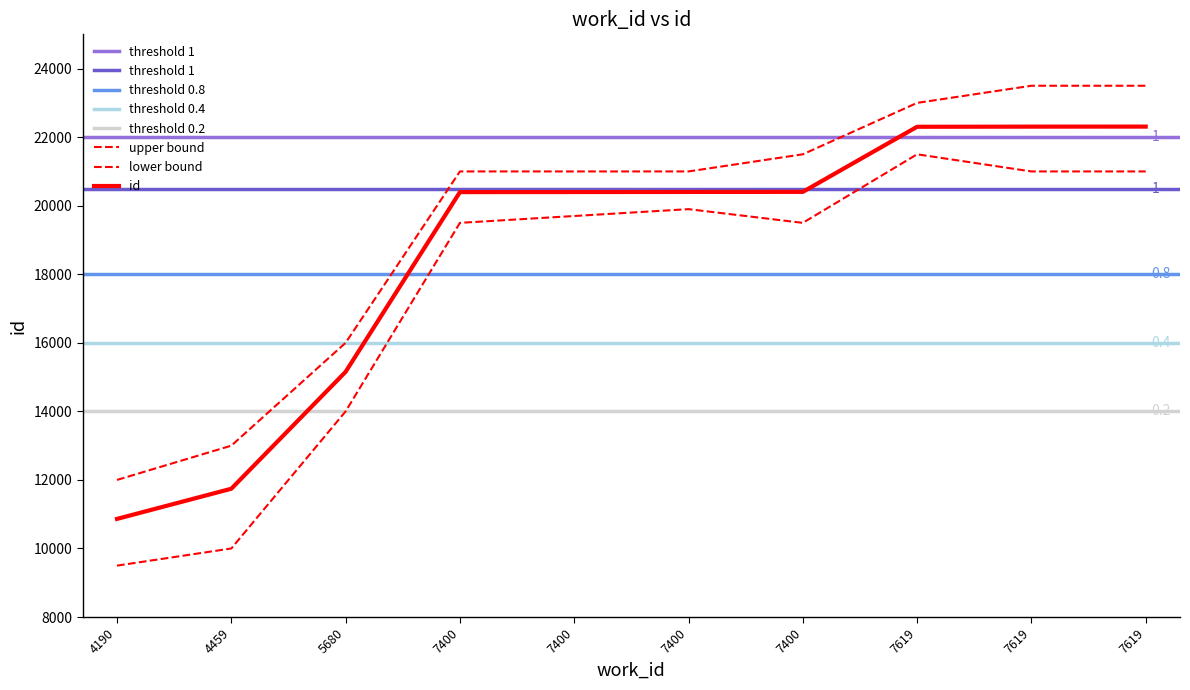

True or false: the data shows 30452 at 7400.

False